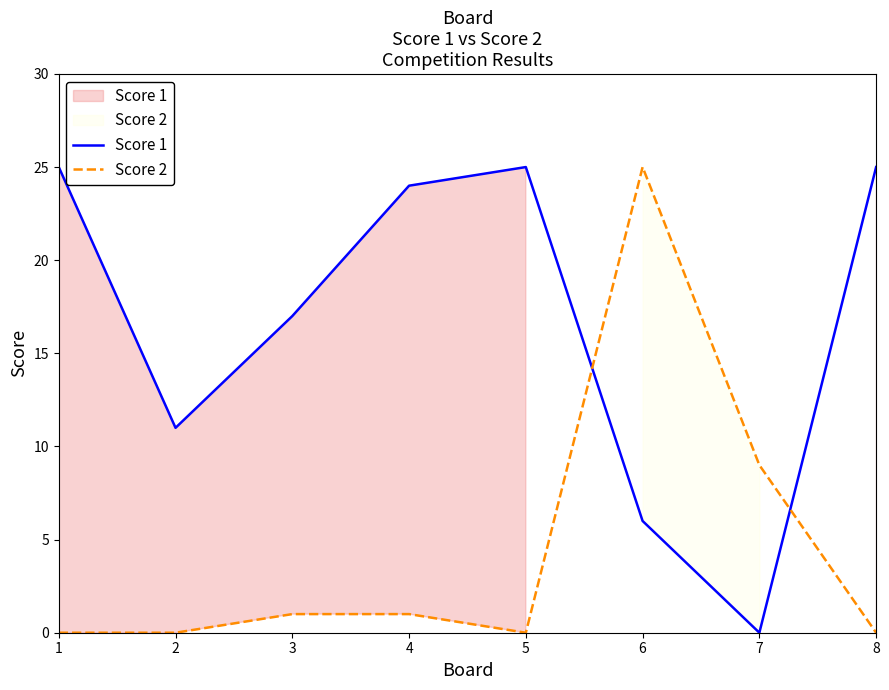

In Score 1, how many points are higher than both neighbors (excluding endpoints)?

1